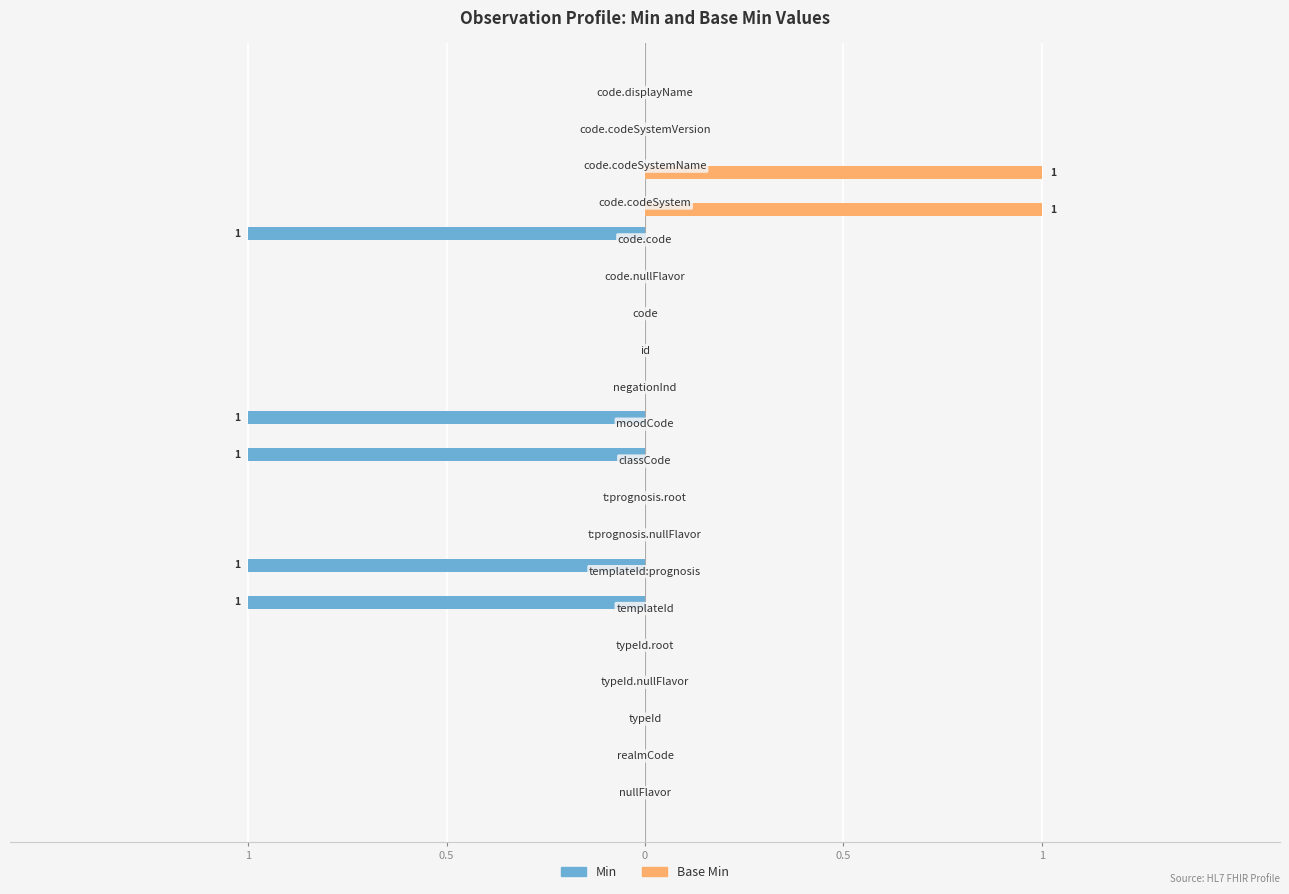

What is the highest value of the Base Min series?

1